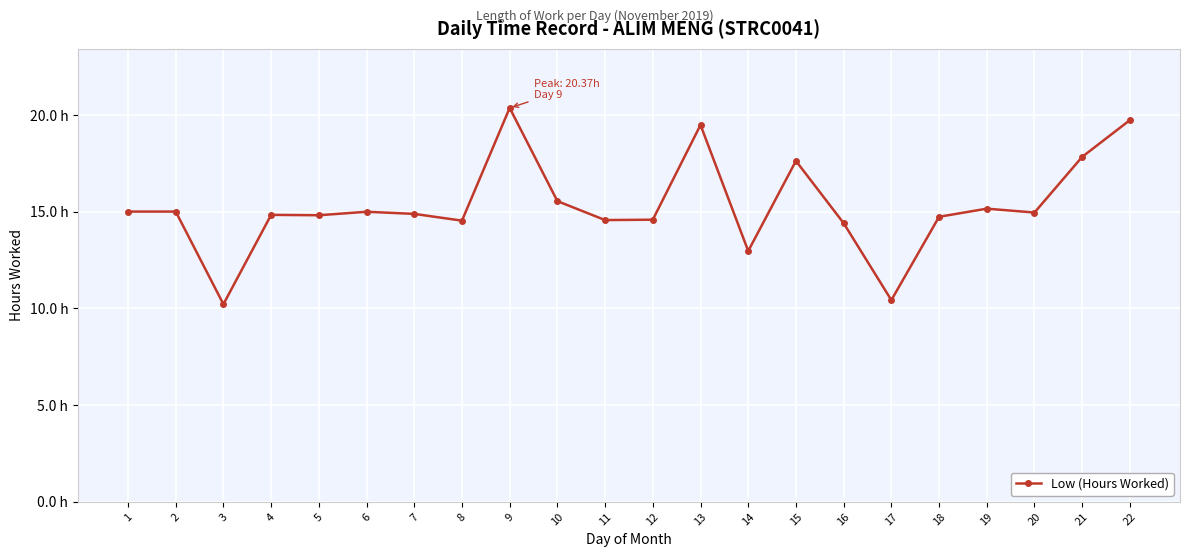

Is this an area chart (filled region under the line)?

No